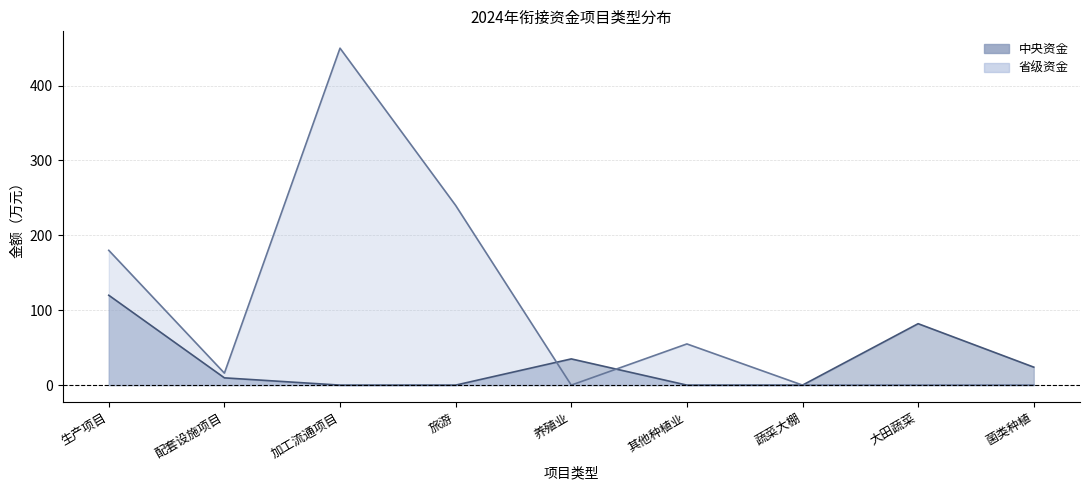

Where do 省级资金 and 中央资金 first cross each other?

旅游 and 养殖业